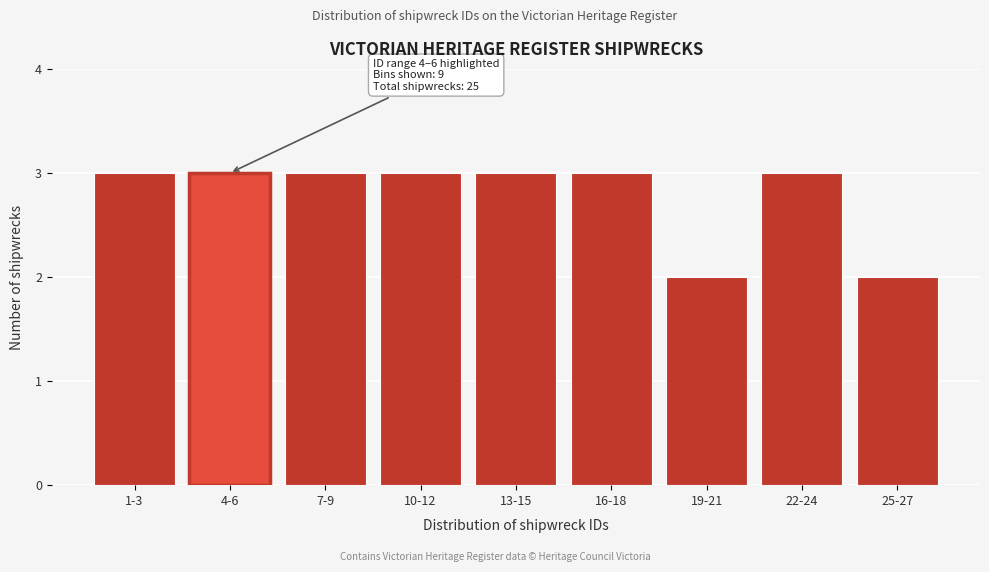

Reading right to left, list all the values displayed in this chart.

2	3	2	3	3	3	3	3	3